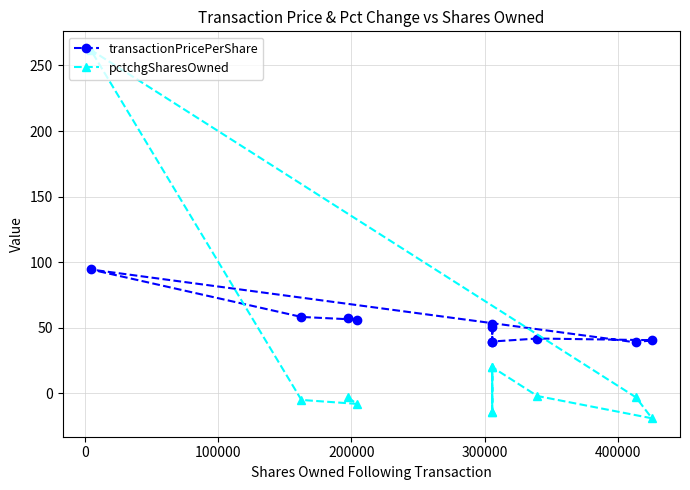

True or false: pctchgSharesOwned has a value of -5.1 at 300000.

False